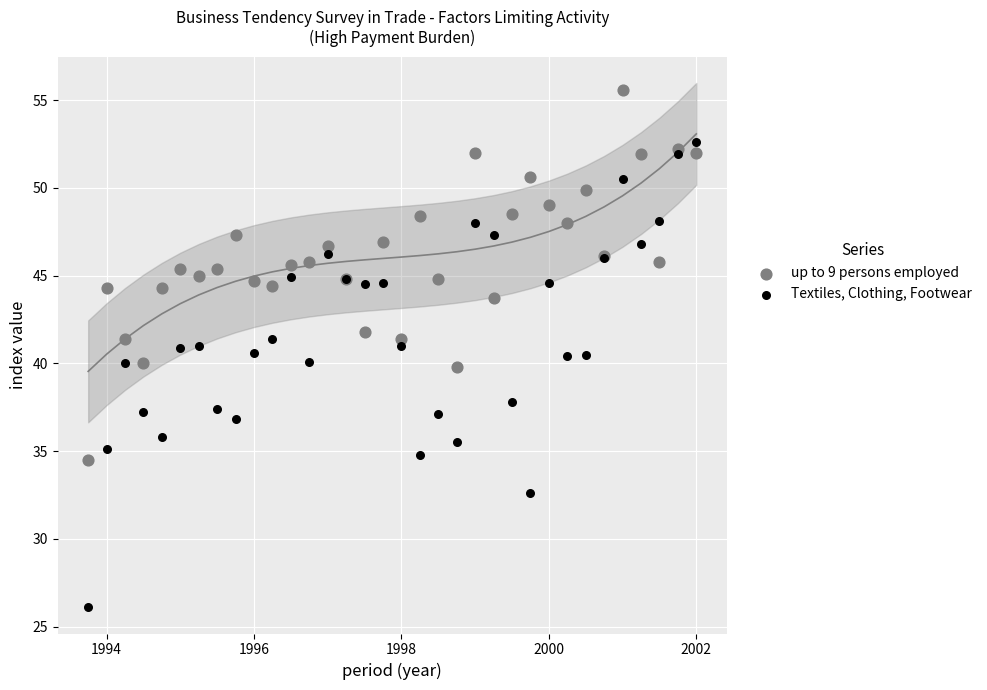

Which series reaches the maximum Y coordinate?

up to 9 persons employed